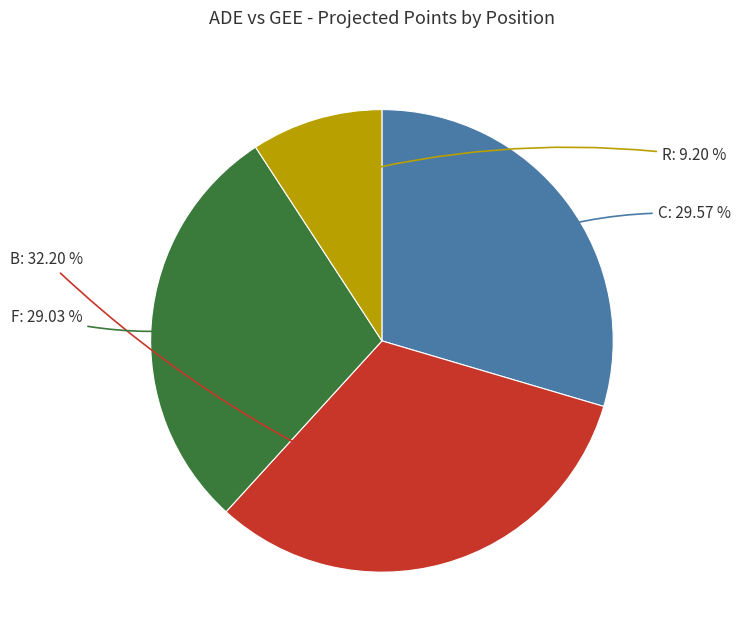

Count the number of slices in the pie.

4